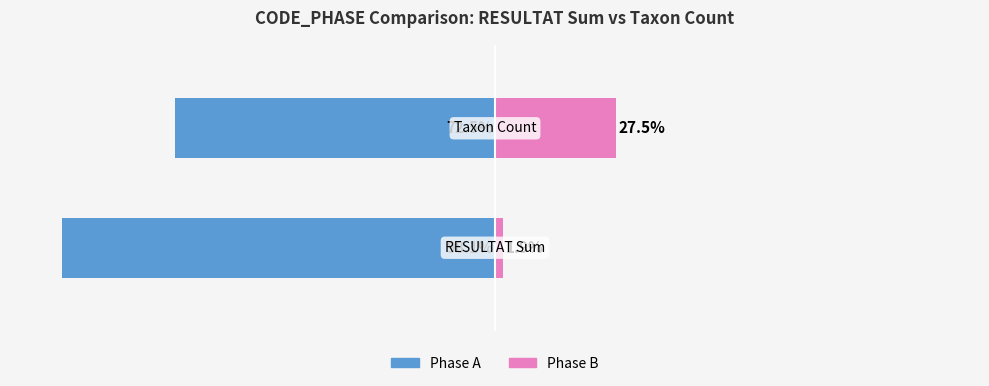

Rank the series by their average value, from highest to lowest.

Phase B, Phase A